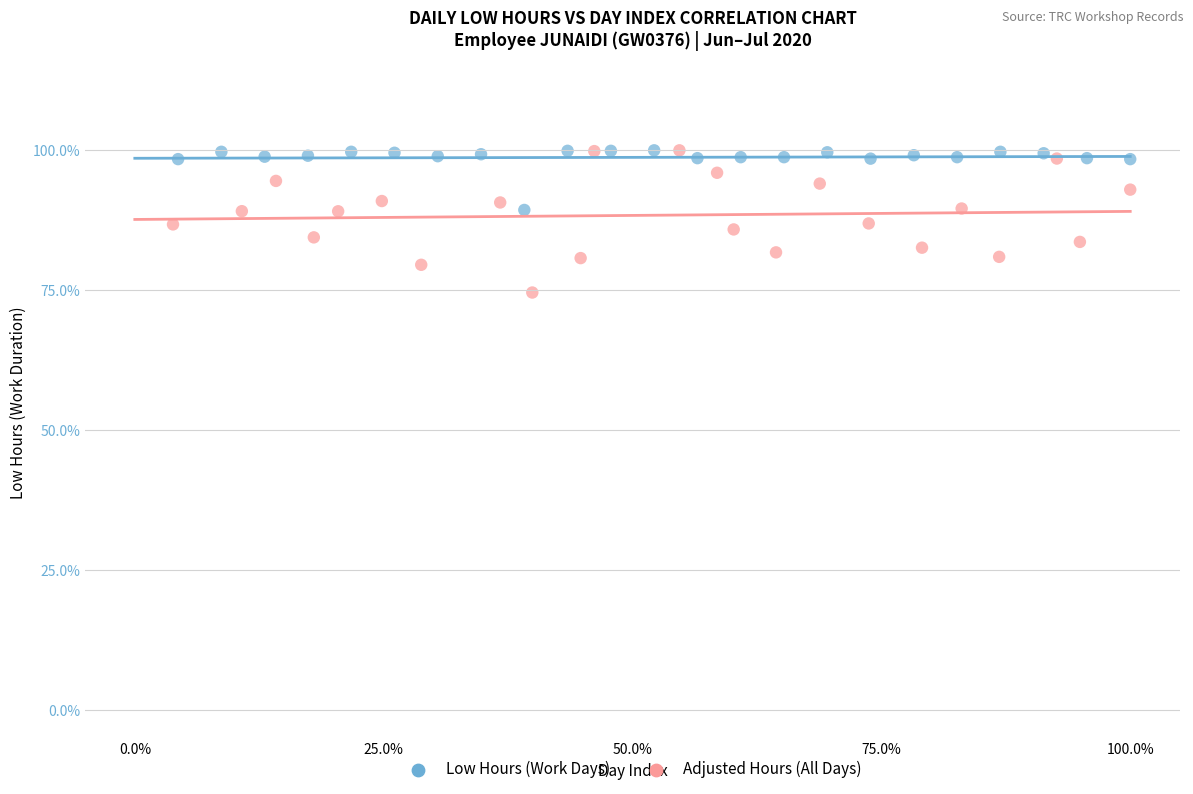

What are all the series names shown in the legend?

Low Hours (Work Days), Adjusted Hours (All Days)